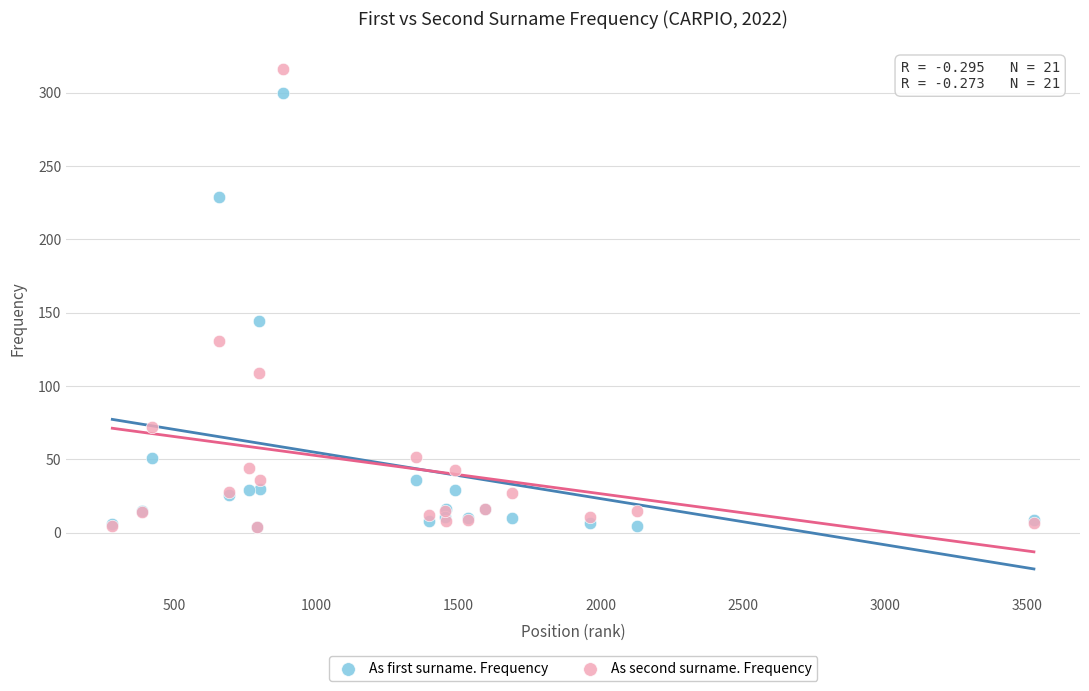

In the As second surname. Frequency series, what Y value is closest to 160?

131